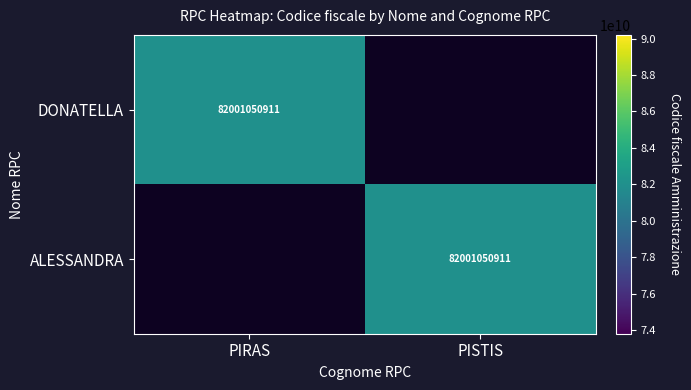

The value of DONATELLA at PIRAS is 38471343422. True or false?

False